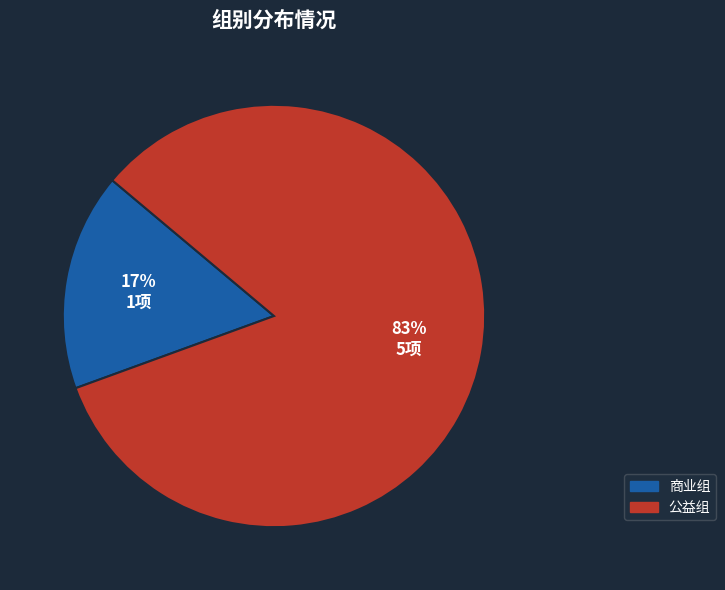

Does 商业组 account for over 50% of the chart?

No